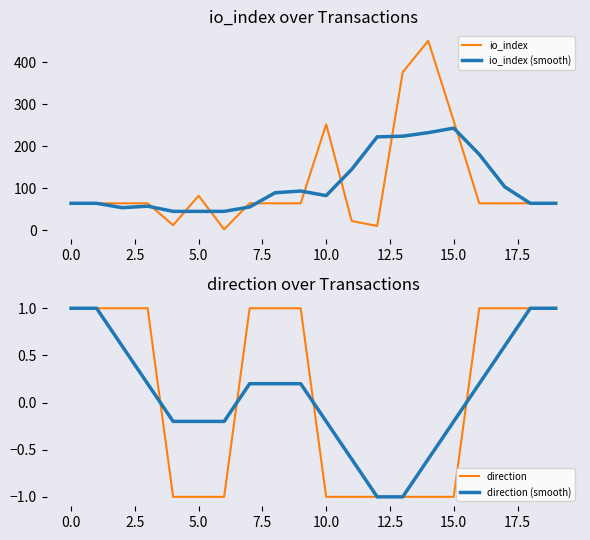

What are all the series names shown in the legend?

io_index, io_index (smooth), direction, direction (smooth)